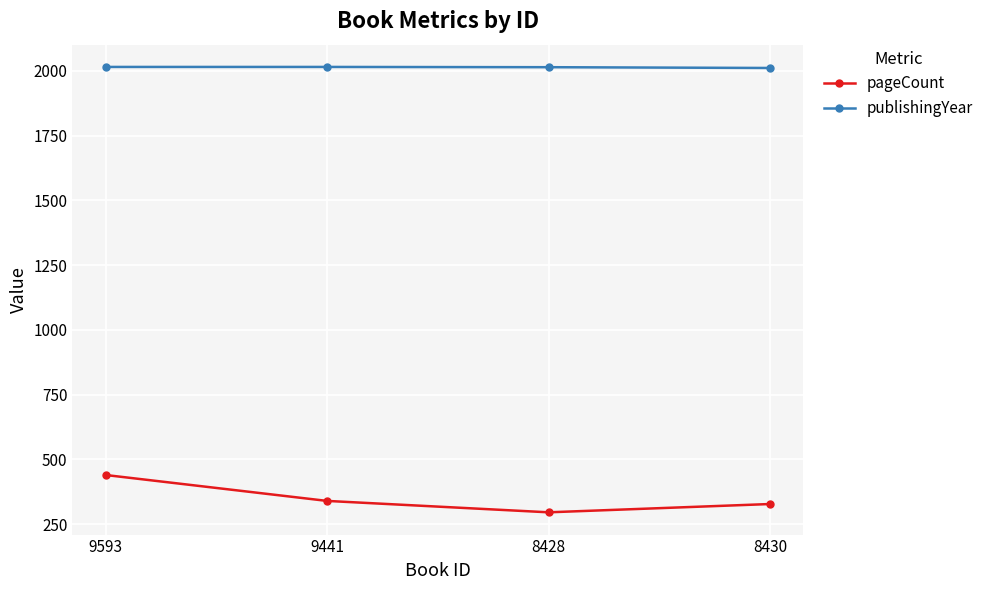

What is the sum of the pageCount values at 8428 and 9441?

636